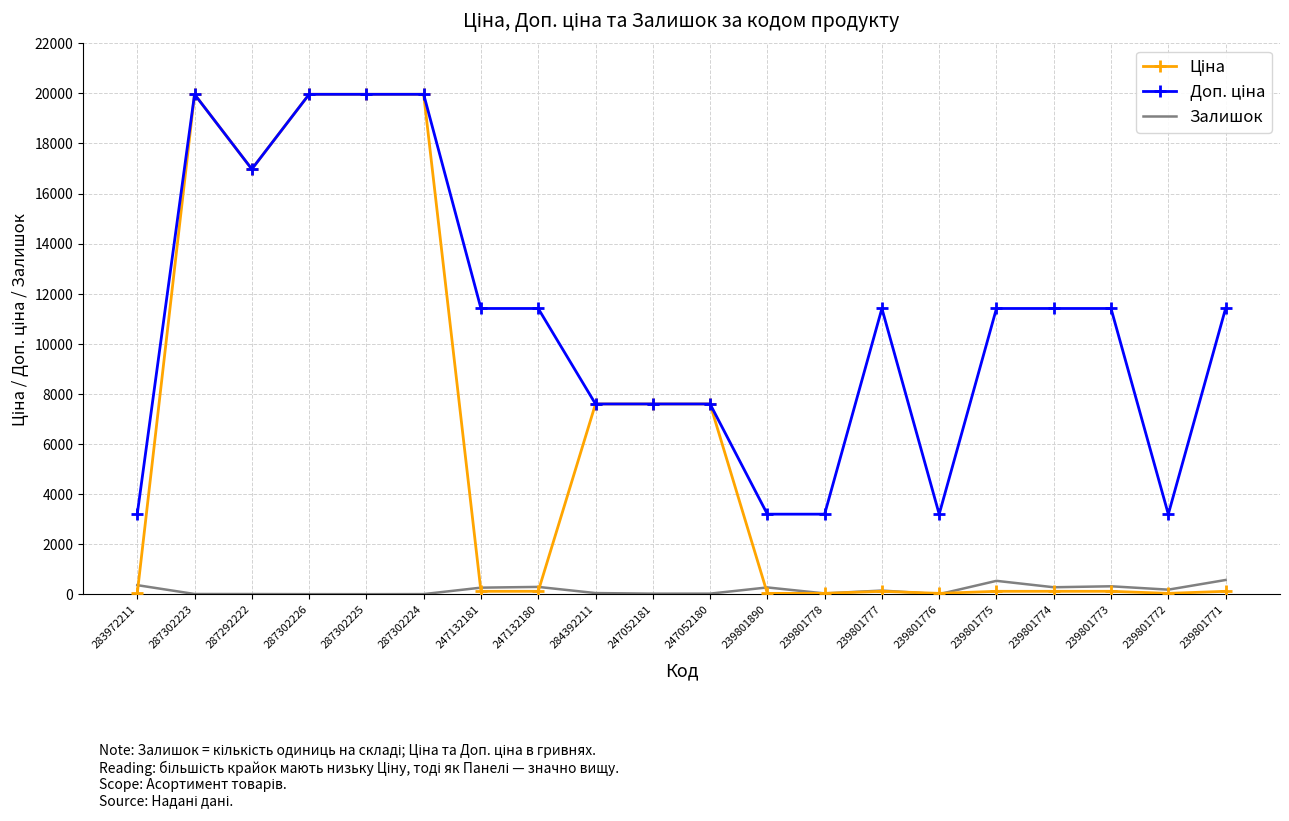

What is the maximum value shown in the chart?

19964.2